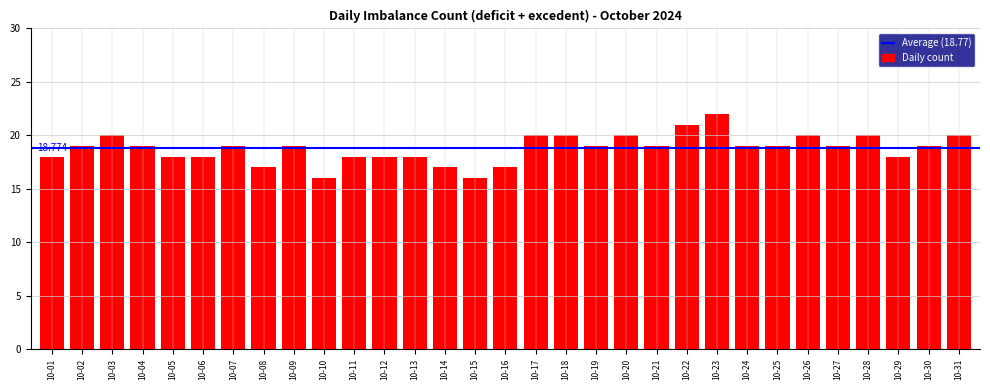

What is the value of the 22nd bar from the left?

21